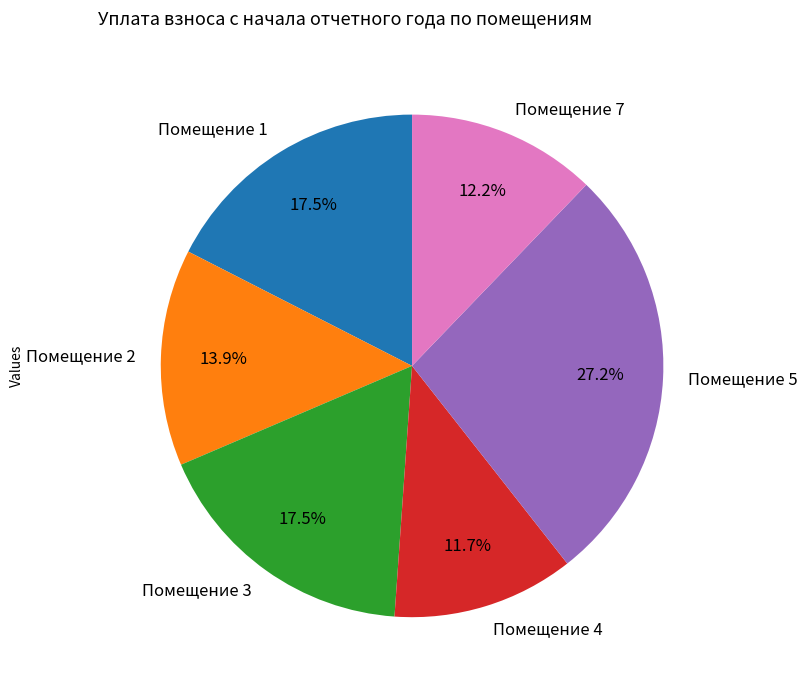

Which slice is the largest?

Помещение 5